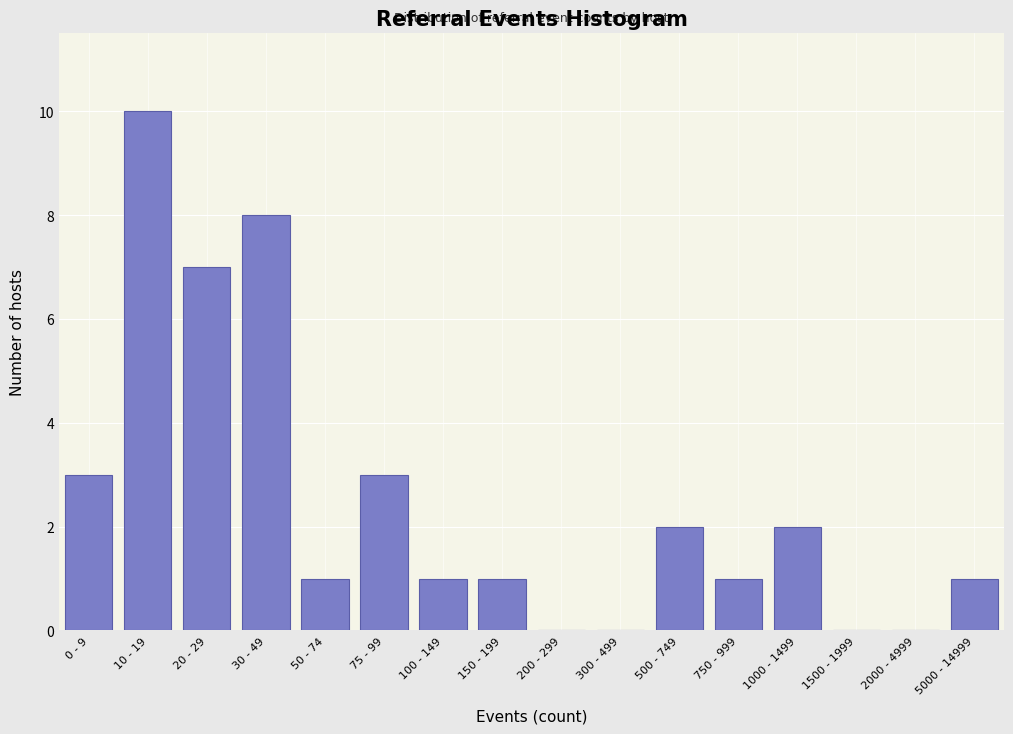

Reading left to right, extract all data points from this chart.

0 - 9=3	10 - 19=10	20 - 29=7	30 - 49=8	50 - 74=1	75 - 99=3	100 - 149=1	150 - 199=1	200 - 299=0	300 - 499=0	500 - 749=2	750 - 999=1	1000 - 1499=2	1500 - 1999=0	2000 - 4999=0	5000 - 14999=1